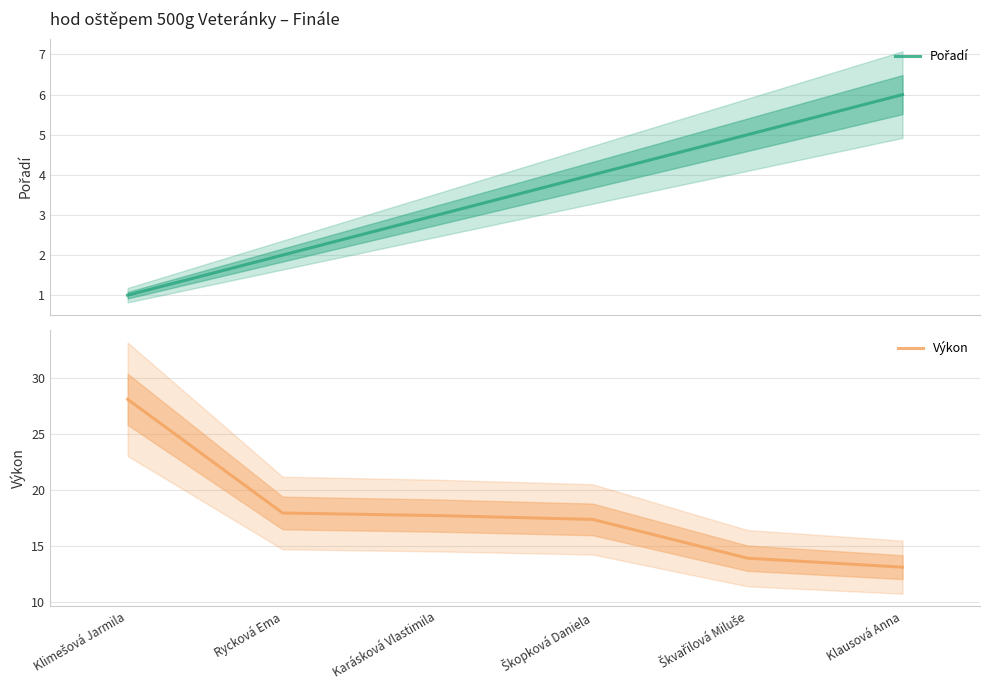

True or false: Pořadí and Výkon intersect in this chart.

False